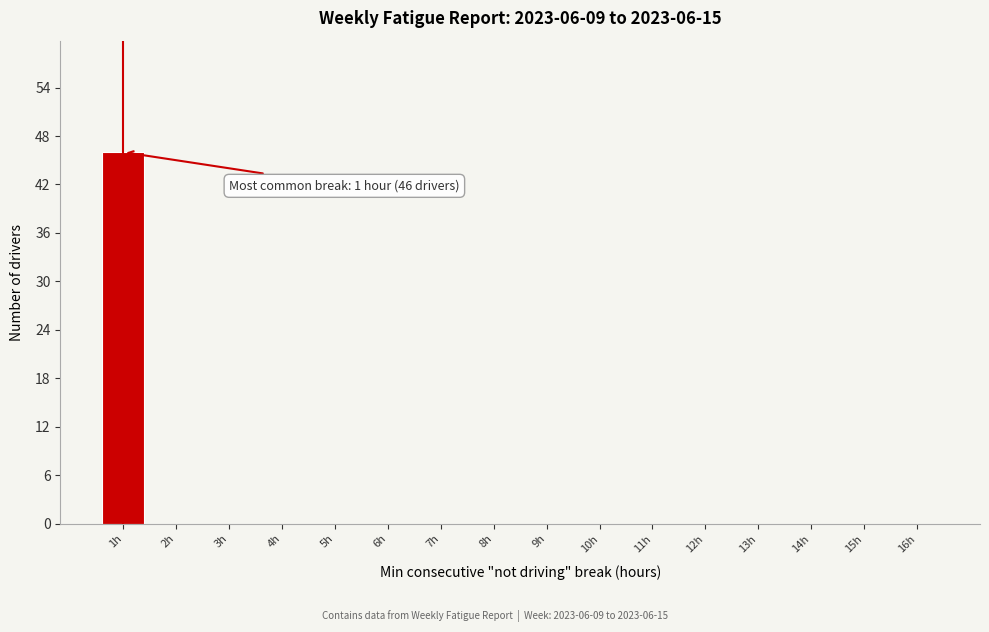

Reading right to left, list all the values displayed in this chart.

16h=0	15h=0	14h=0	13h=0	12h=0	11h=0	10h=0	9h=0	8h=0	7h=0	6h=0	5h=0	4h=0	3h=0	2h=0	1h=46